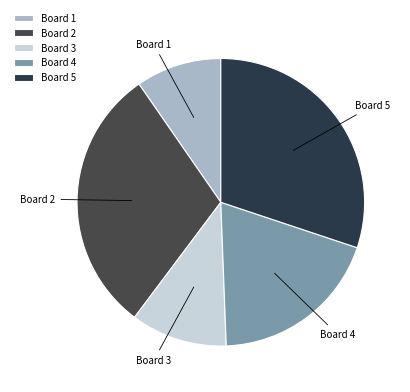

Is there a majority slice in this chart?

No